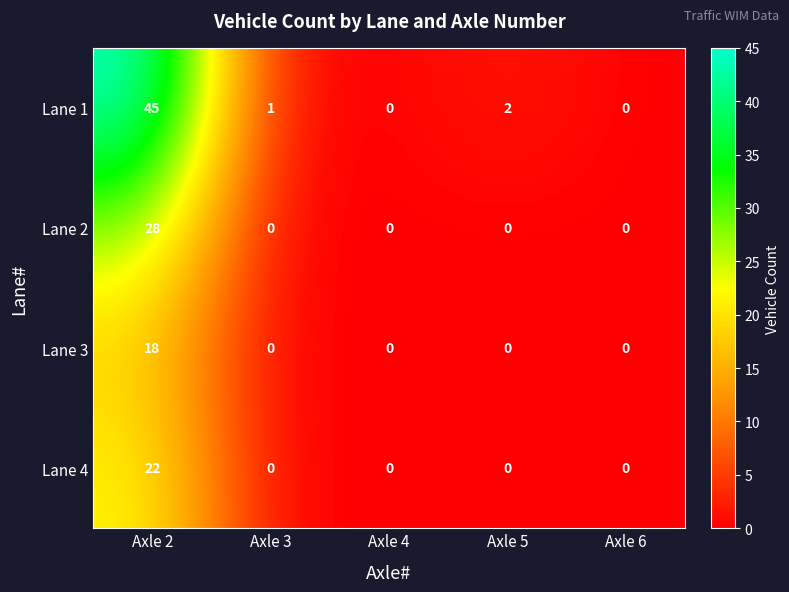

What is the spread (max minus min) of values at Axle 2?

27